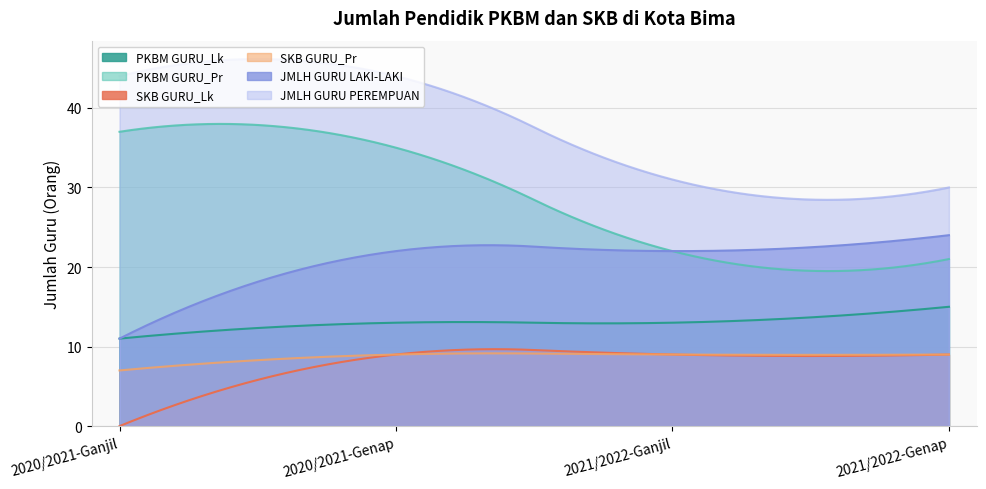

Reading right to left, list all the values displayed in this chart.

PKBM GURU_Lk: 15	13	13	11
PKBM GURU_Pr: 21	22	35	37
SKB GURU_Lk: 9	9	9	0
SKB GURU_Pr: 9	9	9	7
JMLH GURU LAKI-LAKI: 24	22	22	11
JMLH GURU PEREMPUAN: 30	31	44	44